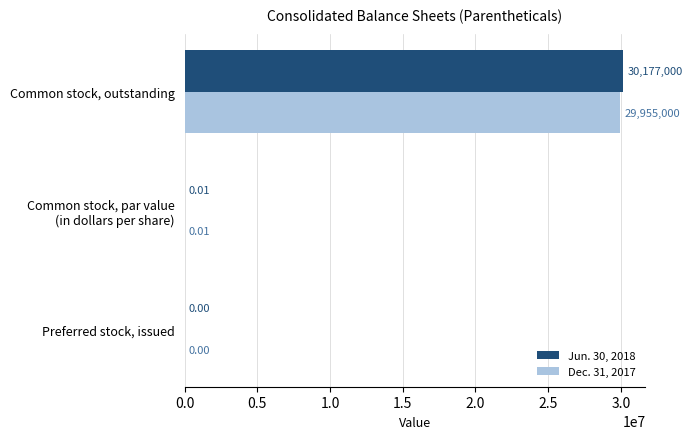

Where is Dec. 31, 2017 nearest to the value 14977500?

Common stock, par value
(in dollars per share)